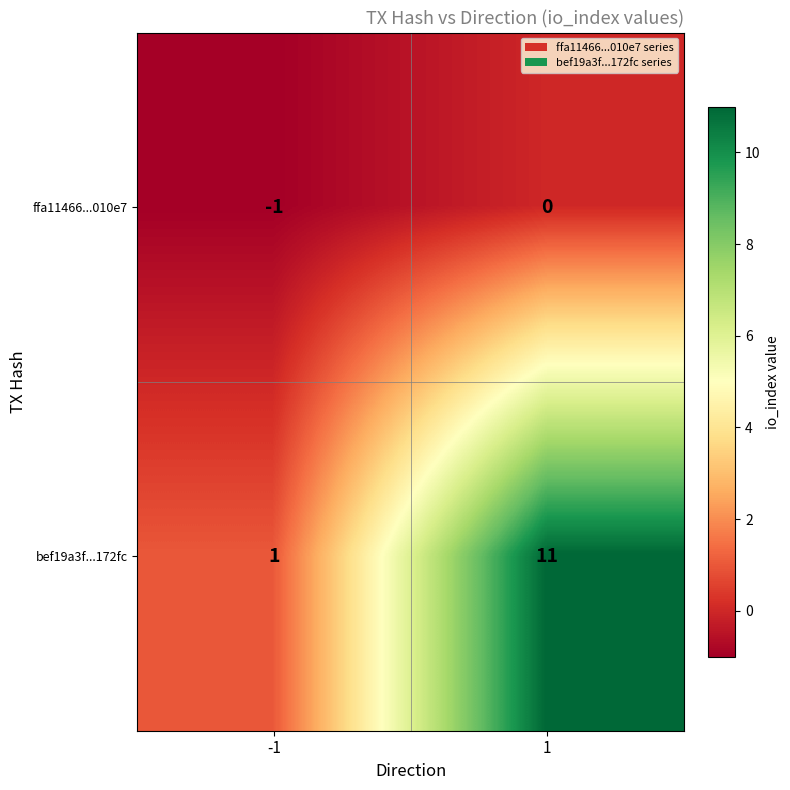

At which category is the sum across all series the highest?

1